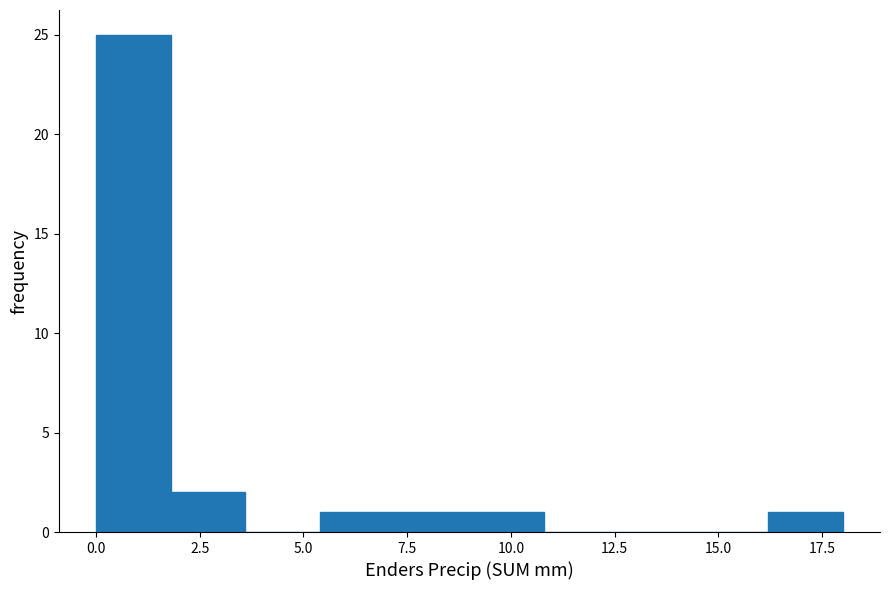

Around what value on the x-axis is the tallest bar? Give the approximate position of its centre, as read against the axis.

1.0